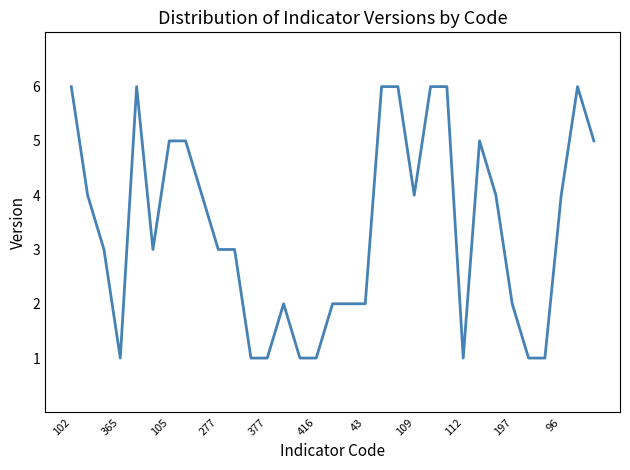

What is the maximum value shown in the chart?

6